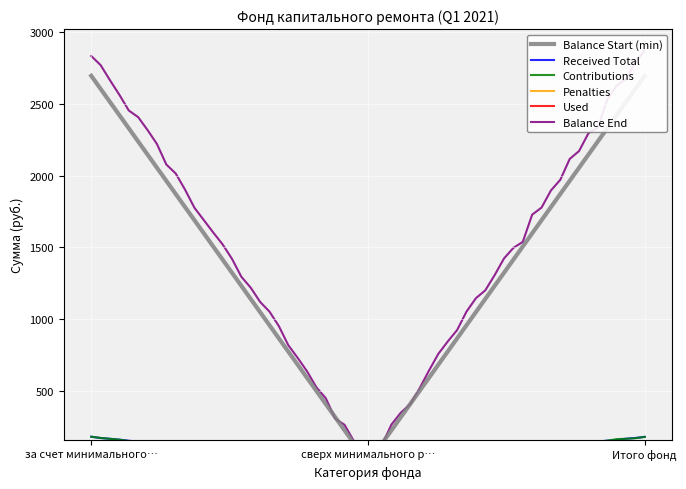

What is the difference between the maximum and minimum values in the Received Total series?

181.2